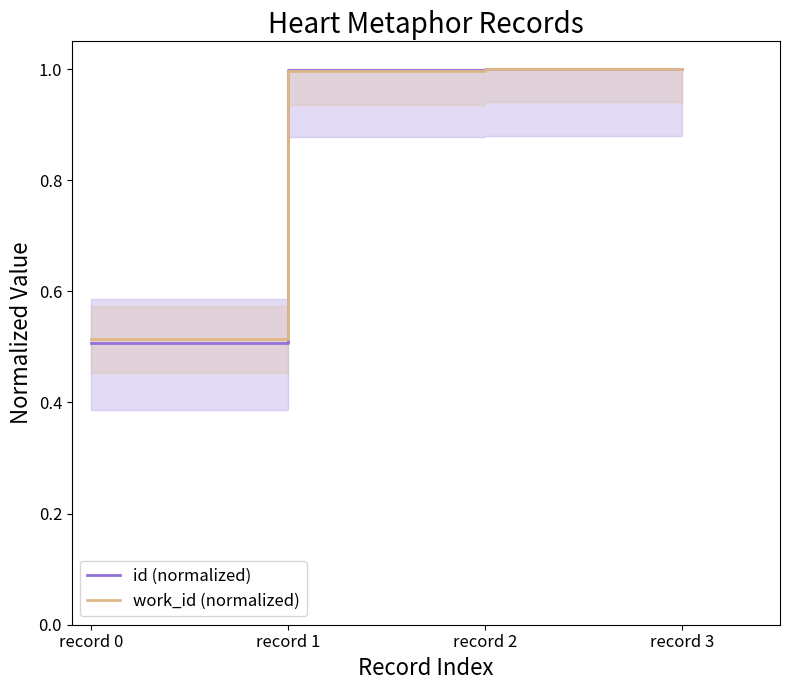

What is the sum of the work_id (normalized) values at record 0 and record 3?

1.5